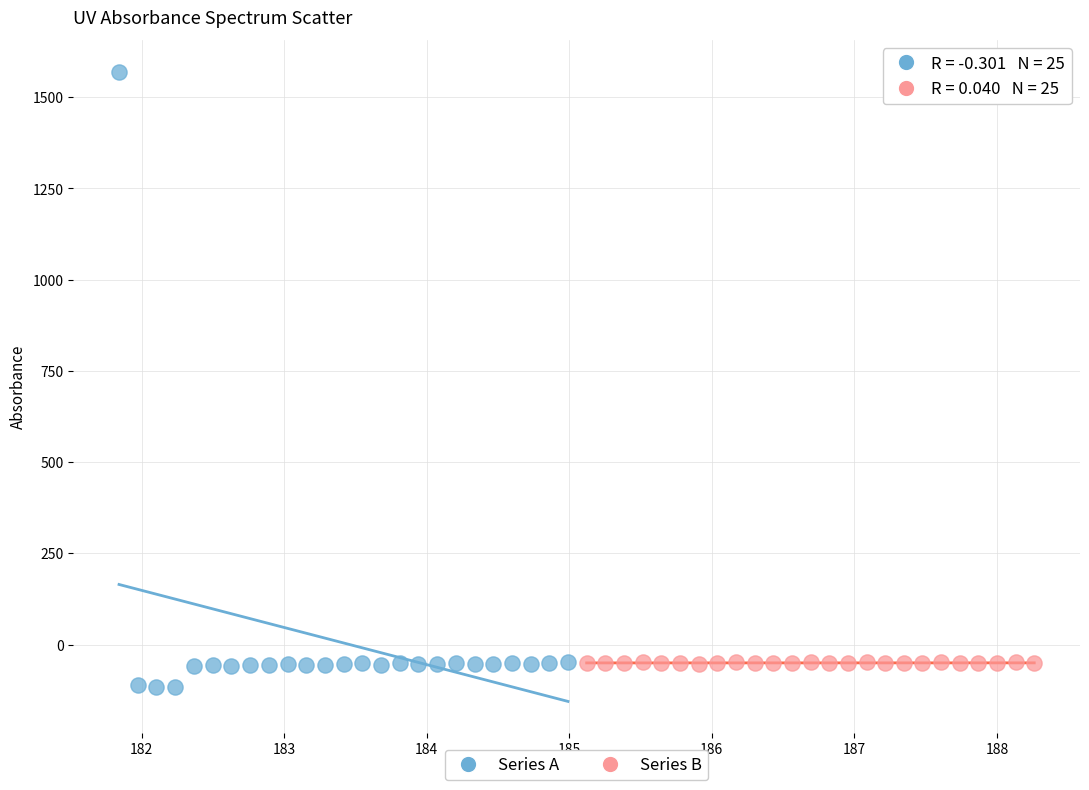

Which series contains the lowest Y value?

Series A